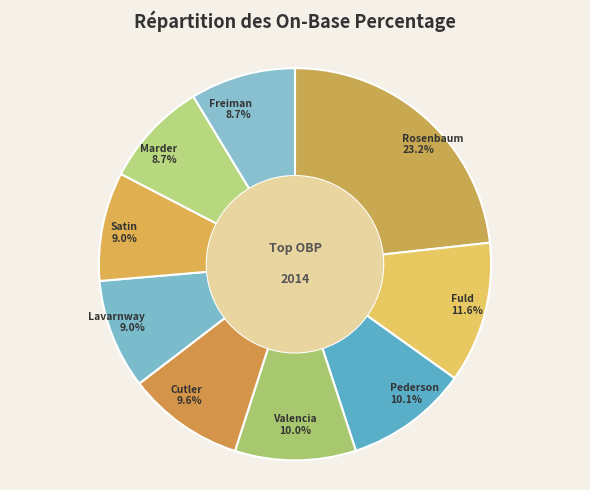

How many segments does this pie chart have?

9